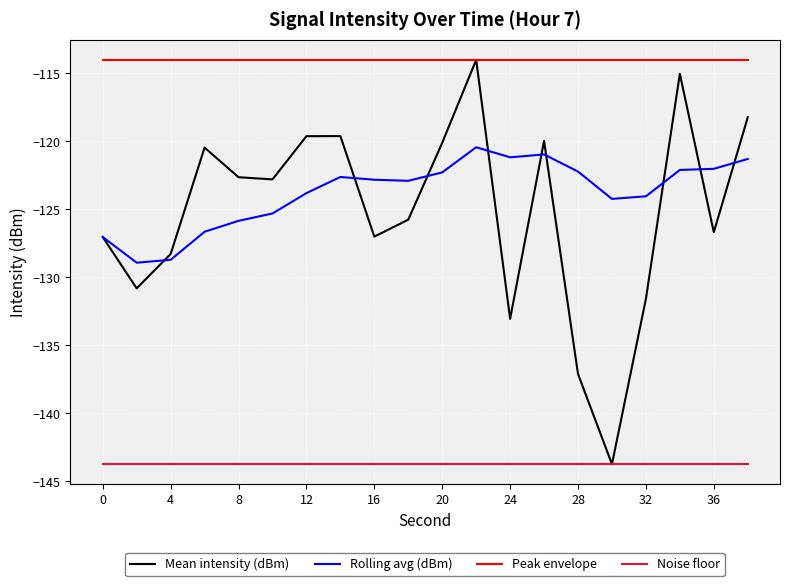

Which series has the largest total across all categories?

Peak envelope